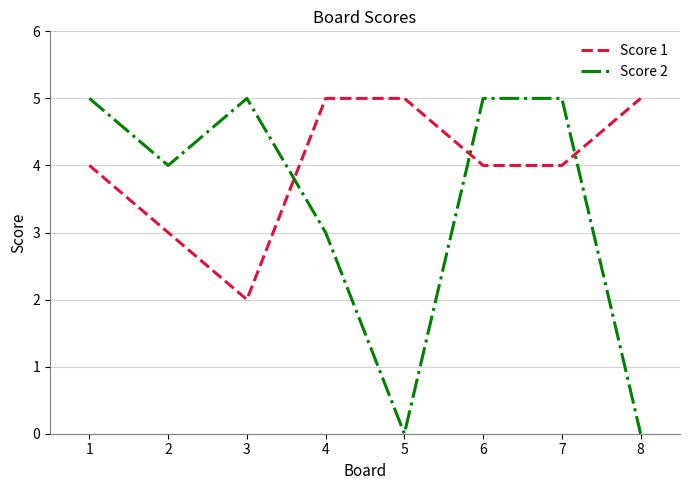

Where is Score 2 nearest to the value 2?

4